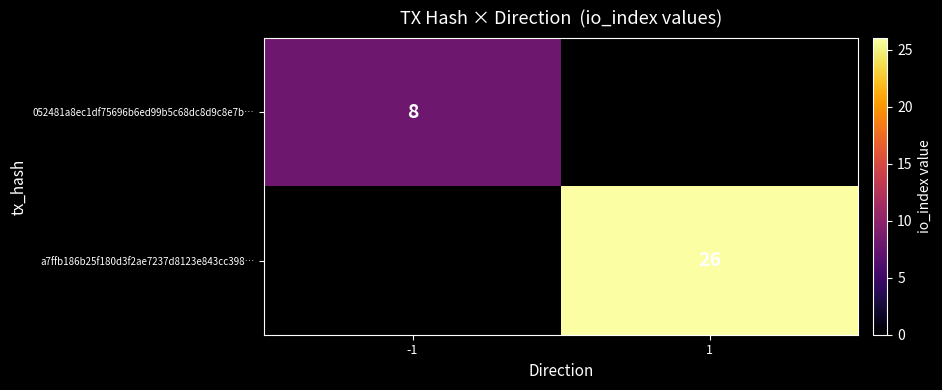

The 052481a8ec1df75696b6ed99b5c68dc8d9c8e7b… series shows 8 at -1. True or false?

True